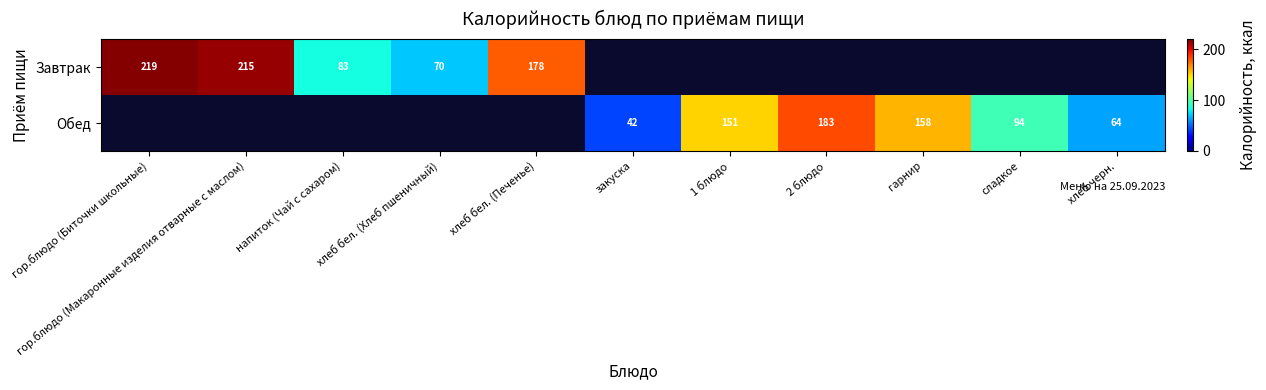

What is the sum of the Завтрак values at гор.блюдо (Биточки школьные) and хлеб бел. (Хлеб пшеничный)?

289